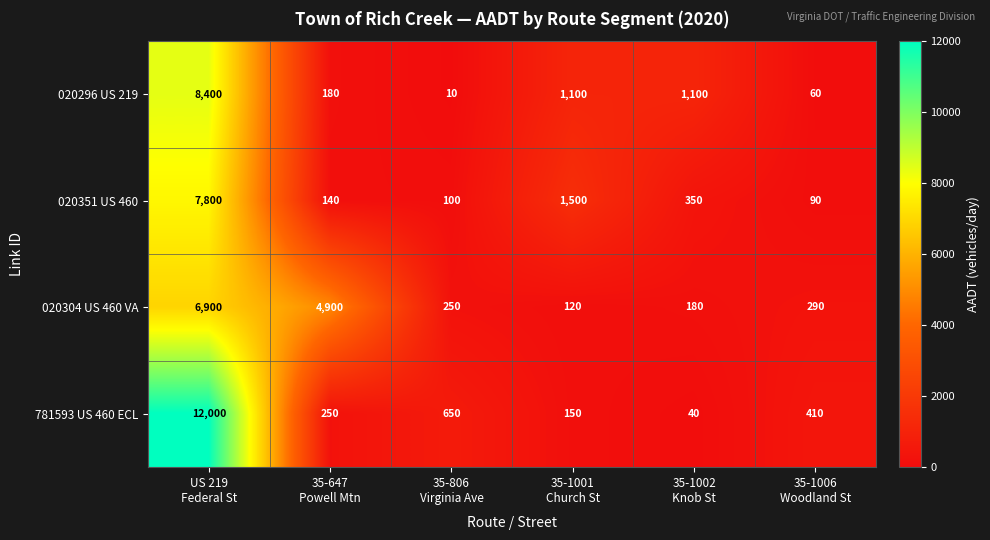

What is the maximum value for 020304 US 460 VA?

6900